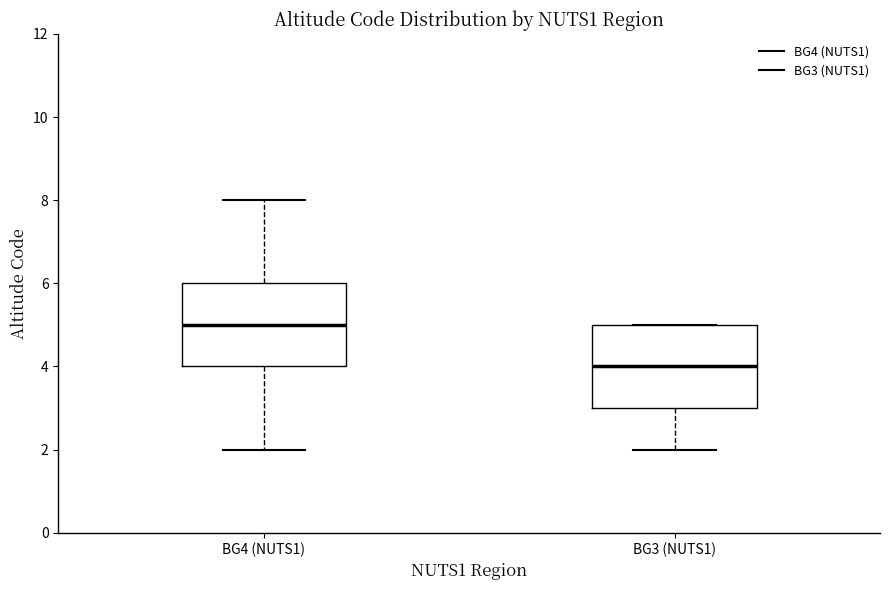

Where is the lower edge of the box for BG4 (NUTS1) on the y-axis? The values are not printed on the chart, so give them approximately, as read against the axis.

4